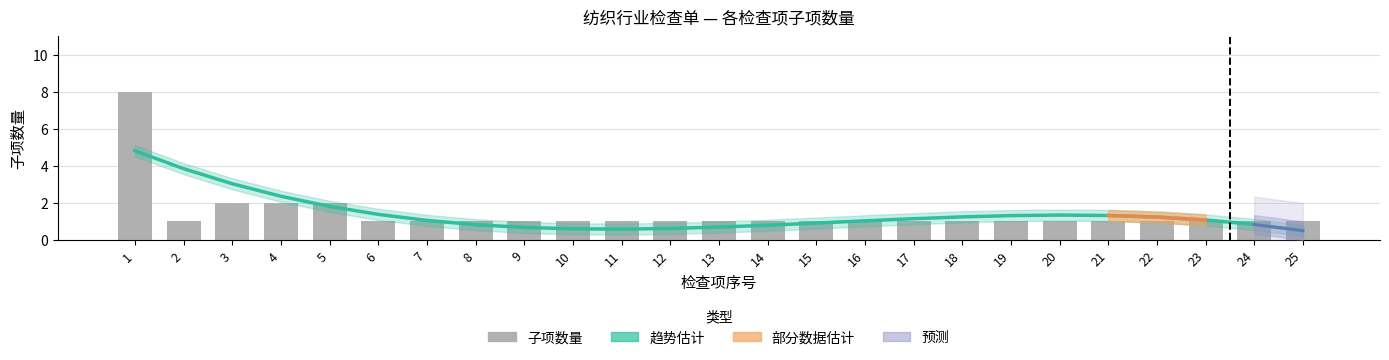

At which label does 子项数量 reach its peak?

1